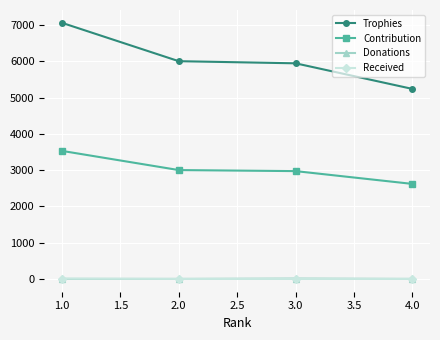

At how many categories does at least one series exceed 4241?

4